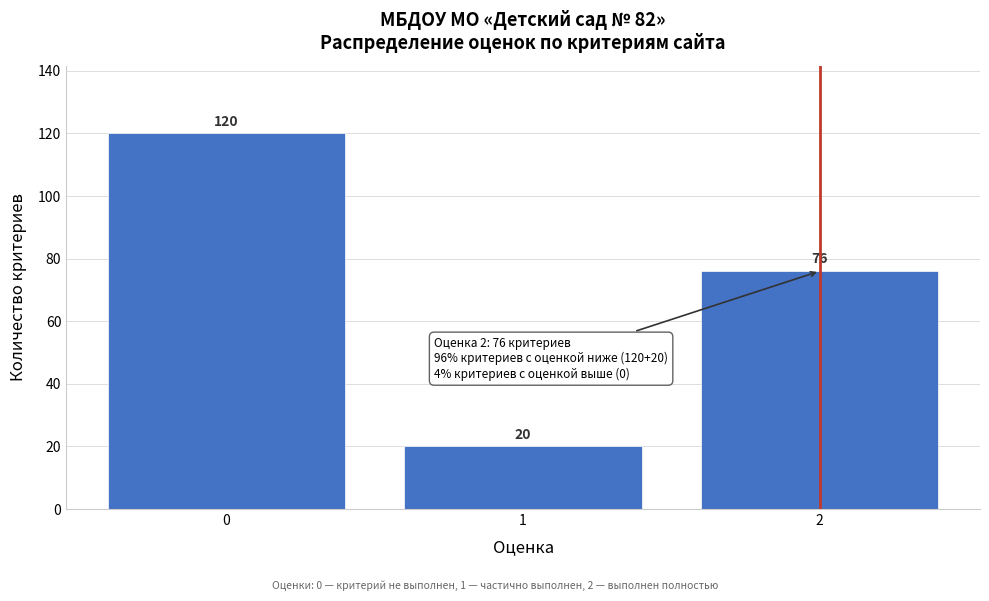

Reading right to left, extract all data points from this chart.

2=76	1=20	0=120